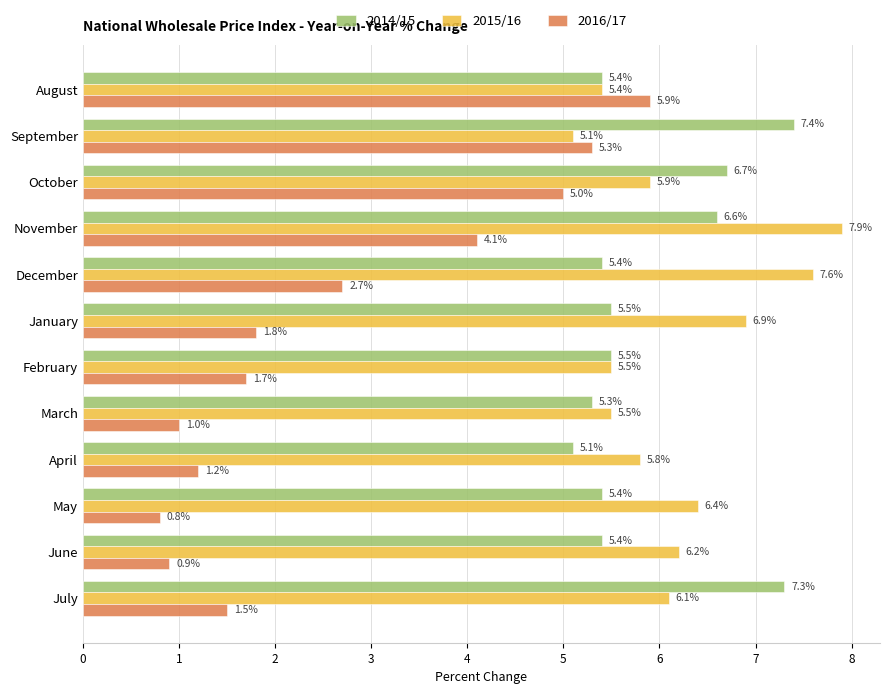

What is the approximate value of 2016/17 at June?

0.9